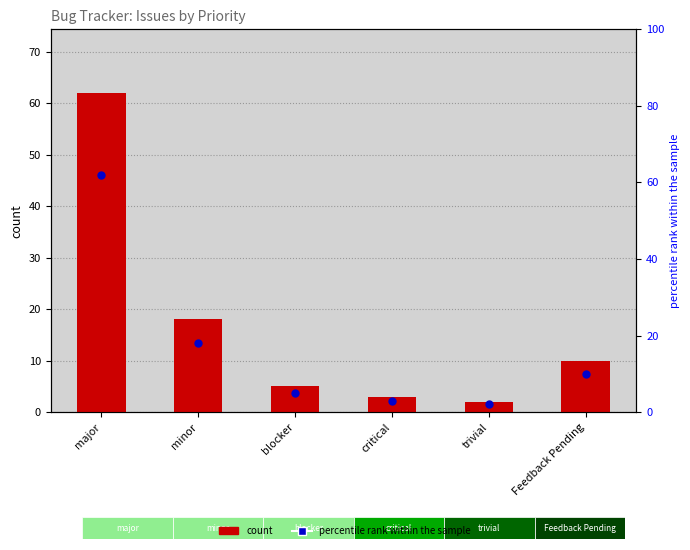

Which series contains the highest Y value?

count